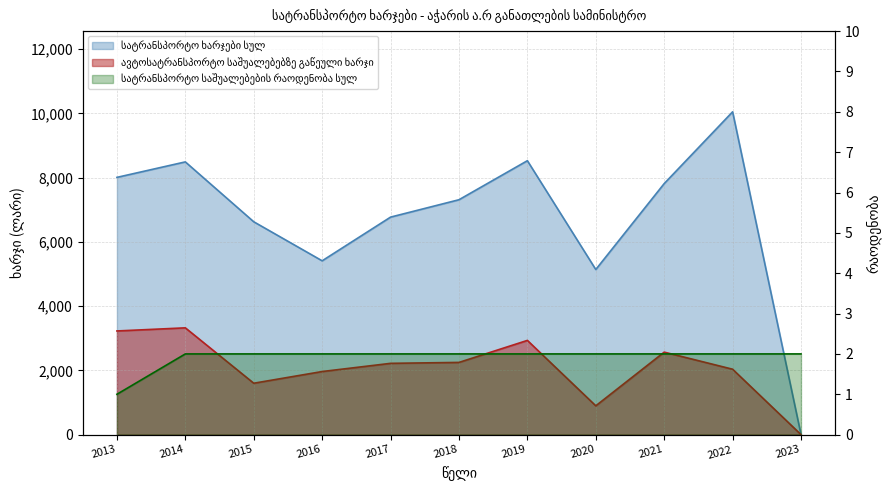

Is the value of სატრანსპორტო საშუალებების რაოდენობა სულ at 2014 greater than the value of სატრანსპორტო ხარჯები სულ at 2017?

No